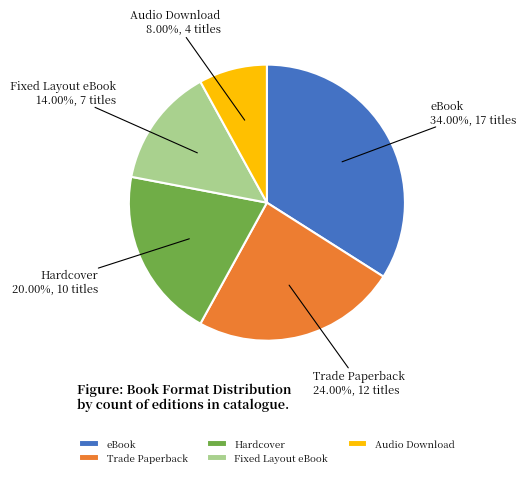

What is the largest slice in the pie chart?

eBook